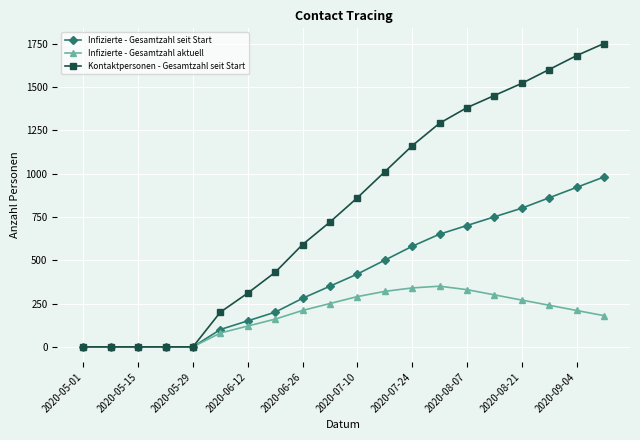

At how many categories does at least one series exceed 1078?

8